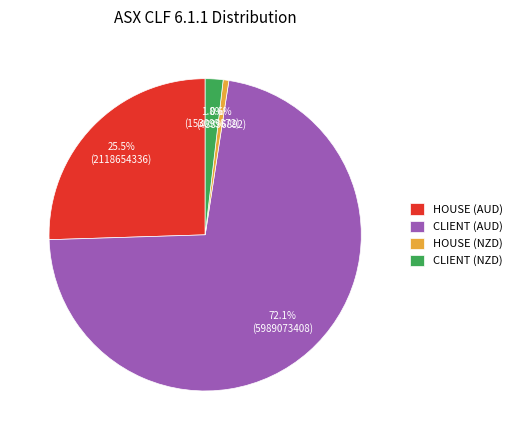

To the nearest percent, what is the average slice percentage?

25%